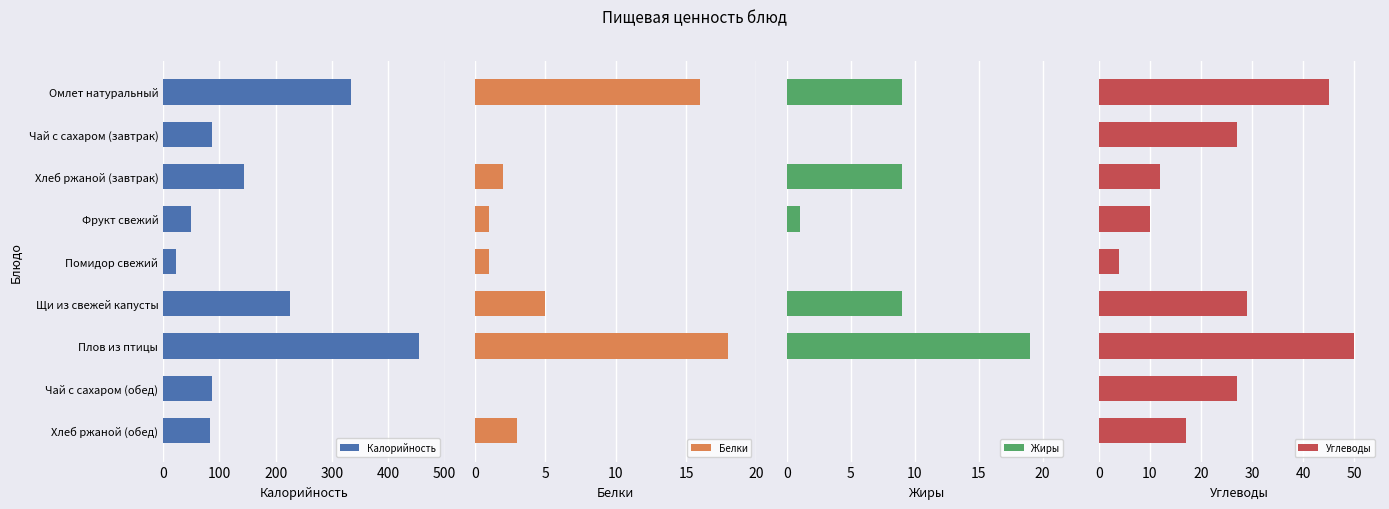

What are all the series names shown in the legend?

Калорийность, Белки, Жиры, Углеводы